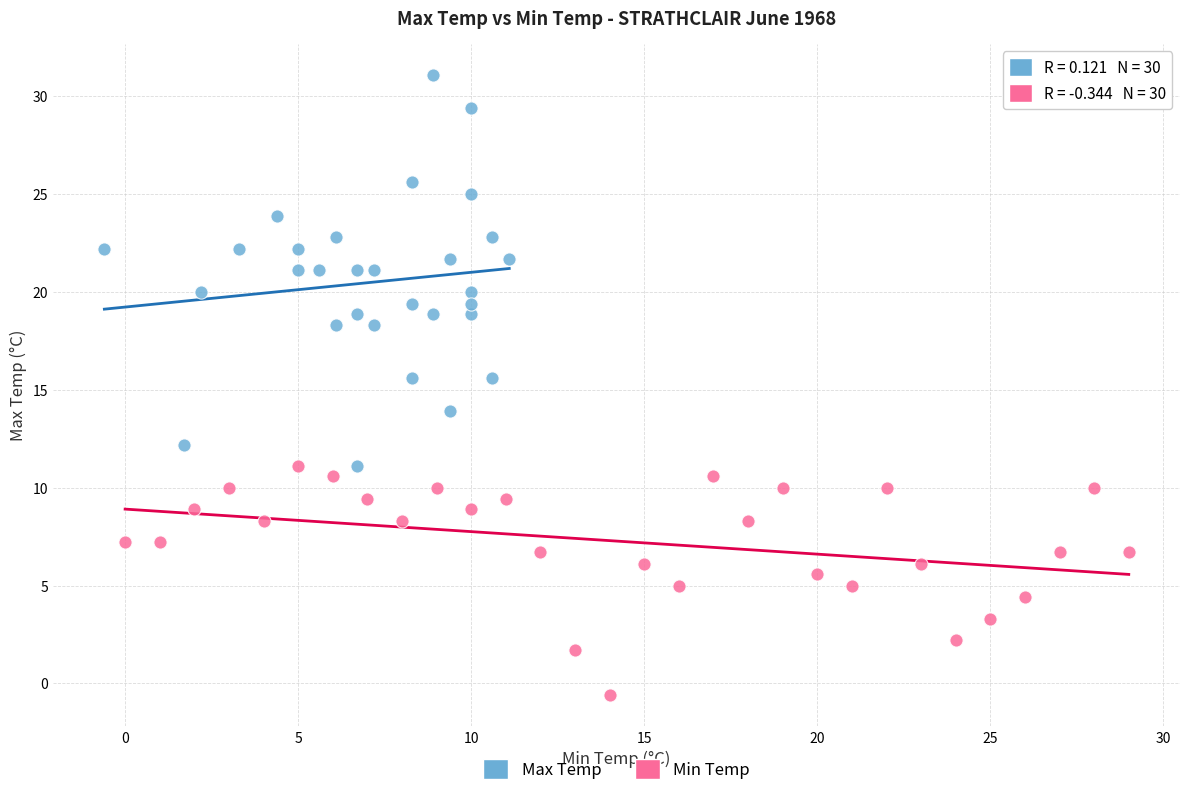

Which series contains the lowest Y value?

Min Temp